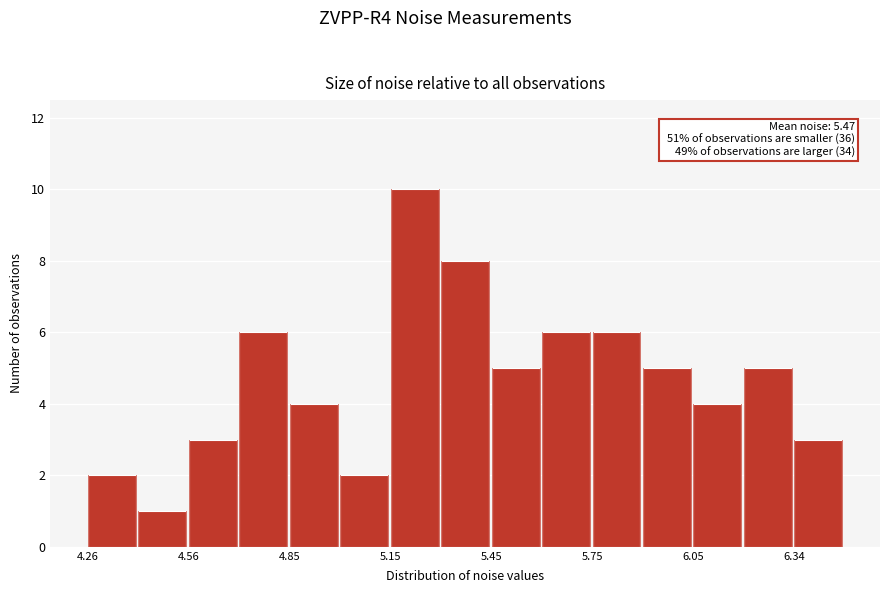

Around what value on the x-axis is the tallest bar? Give the approximate position of its centre, as read against the axis.

5.20